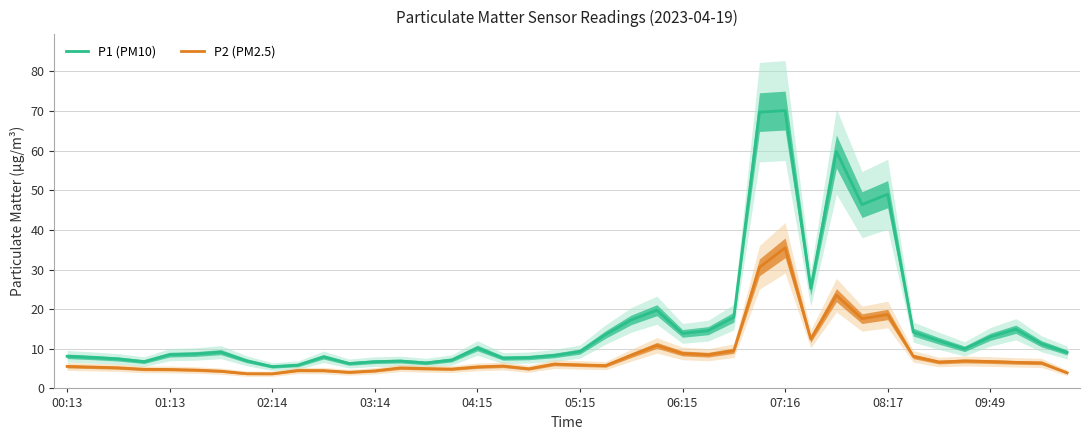

Rank the series by their maximum value, from highest to lowest.

P1 (PM10), P2 (PM2.5)